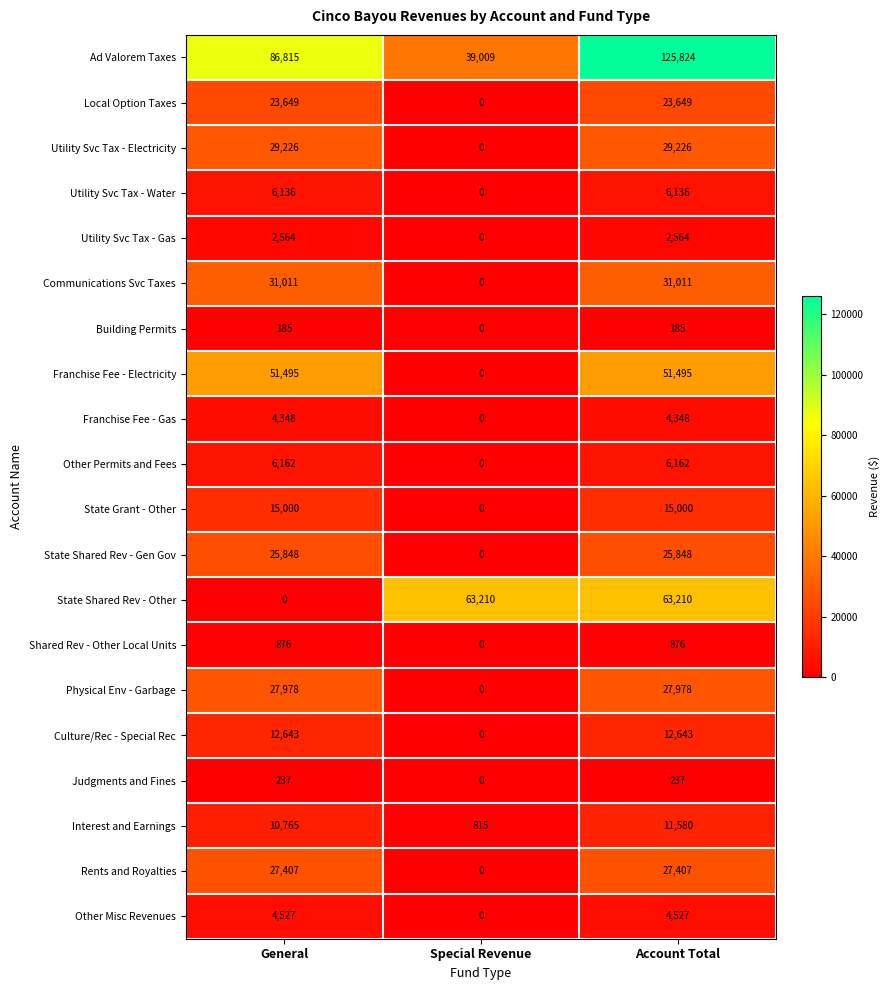

What is the difference between the maximum and minimum values in the Building Permits series?

185